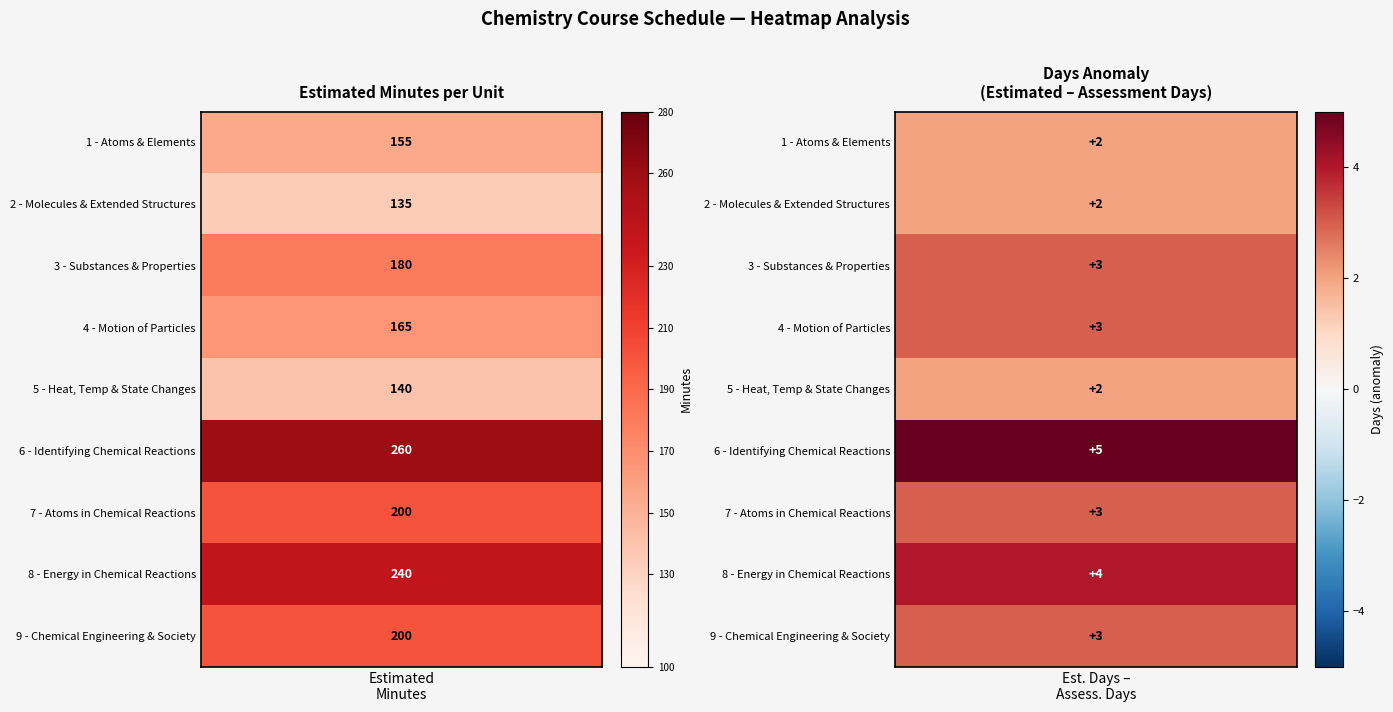

Which category has the lowest value across all series?

2